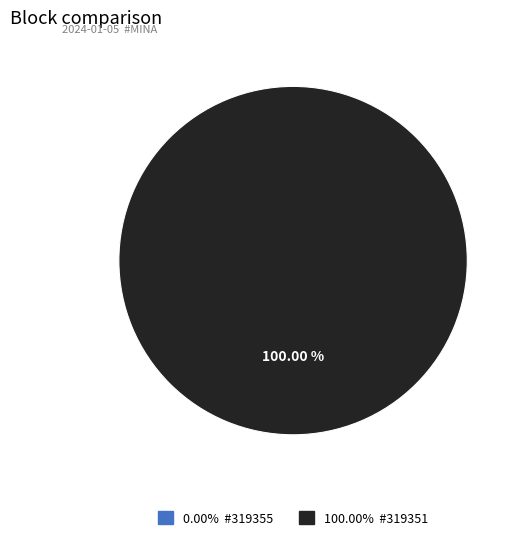

What is the largest slice in the pie chart?

319351